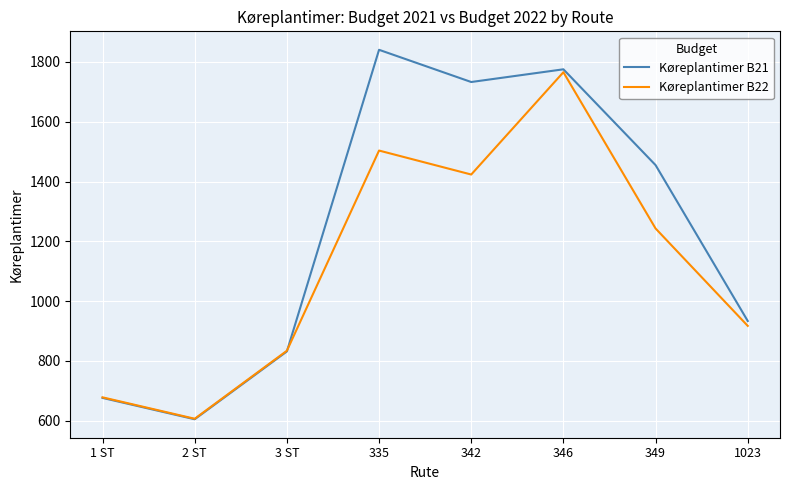

List the series in order of their overall mean, lowest first.

Køreplantimer B22, Køreplantimer B21